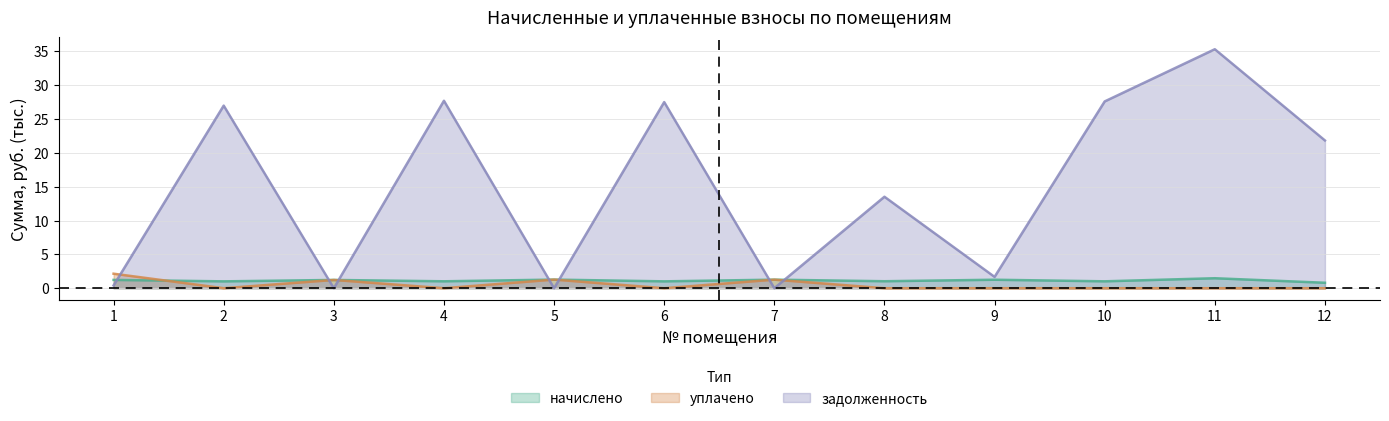

What is the total value across all series at 6?

28.5